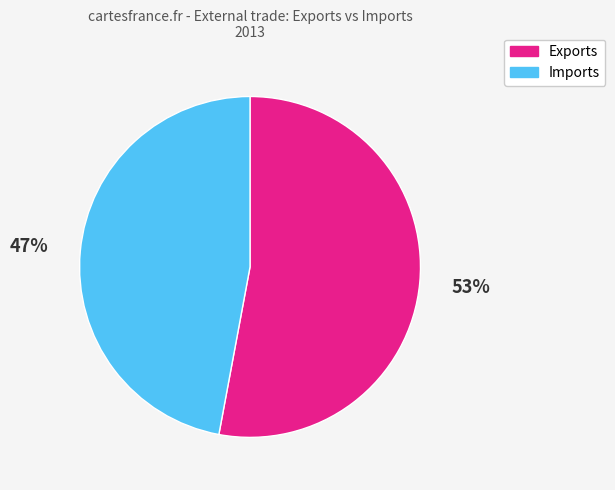

Is there any slice that represents more than half of the pie?

Yes